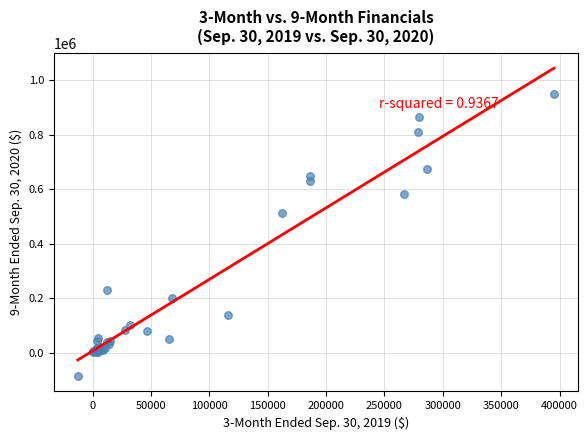

What Y value in the scatter plot is closest to 432090?

512276